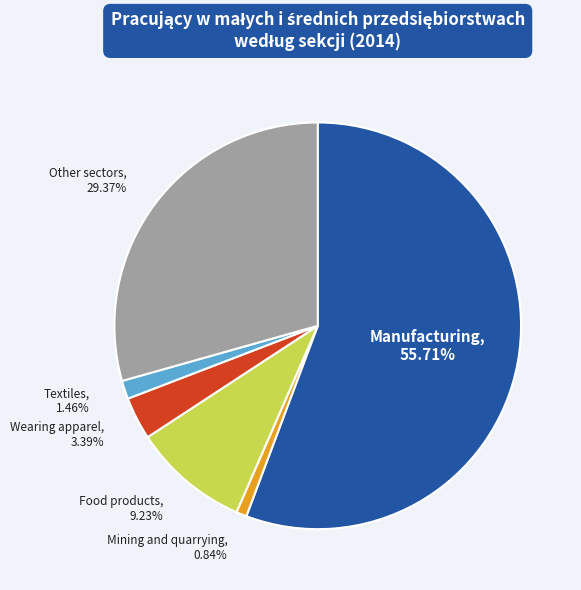

Does any single category account for the majority?

Yes